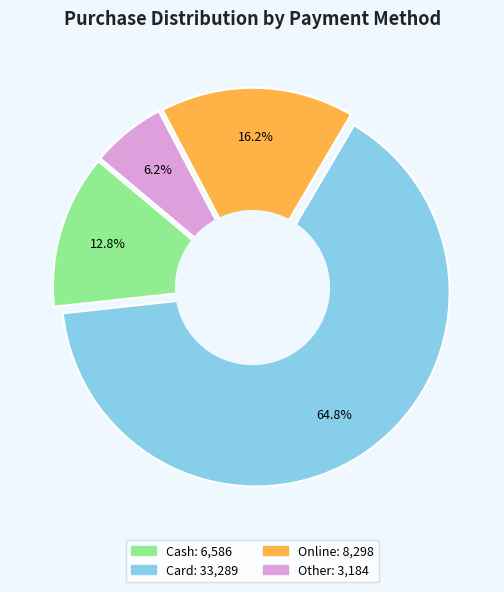

Between Card and Cash, which is larger?

Card